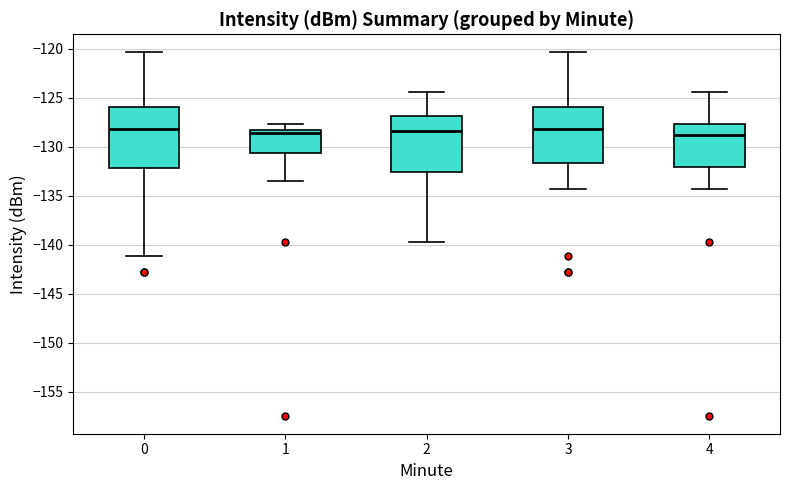

Reading left to right, transcribe this box plot: for each box, give where its median line is, the range the box spans, and where its two whiskers end, as read against the y-axis. The values are not printed on the chart, so give them approximately, as read against the axis.

0: median -128.0, box -132.0 to -126.0, whiskers -141.0 to -120.5
1: median -128.5 (just below the box's upper edge), box -130.5 to -128.5, whiskers -133.5 to -127.5
2: median -128.5, box -132.5 to -127.0, whiskers -140.0 to -124.5
3: median -128.0, box -131.5 to -126.0, whiskers -134.5 to -120.5
4: median -129.0, box -132.0 to -127.5, whiskers -134.5 to -124.5